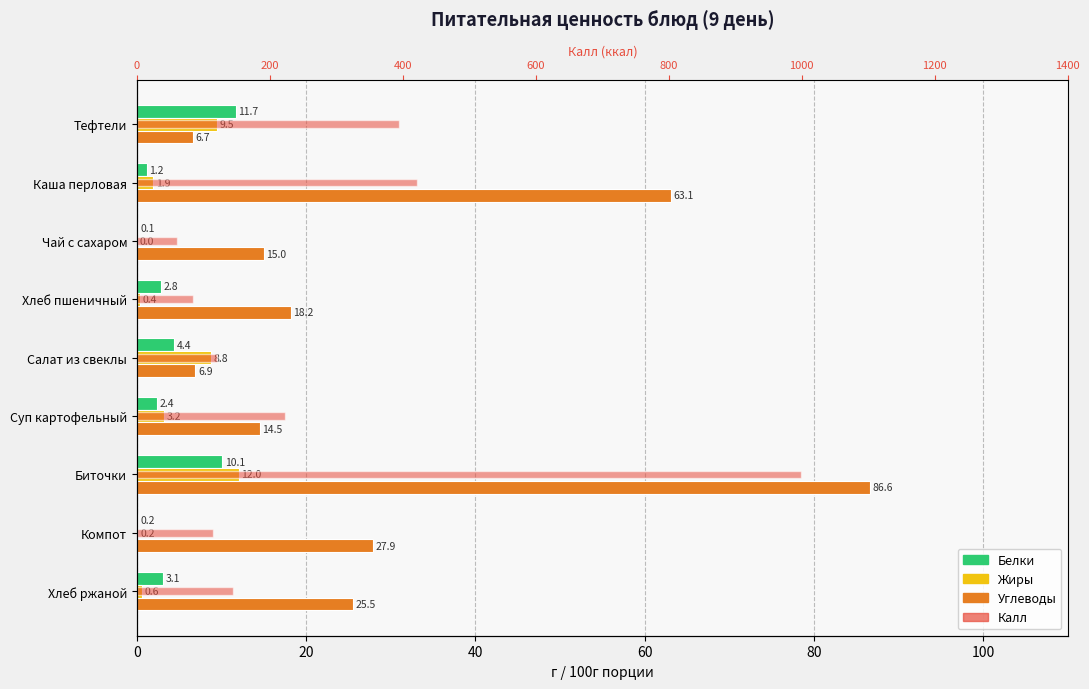

What is the sum of all Жиры values?

36.7